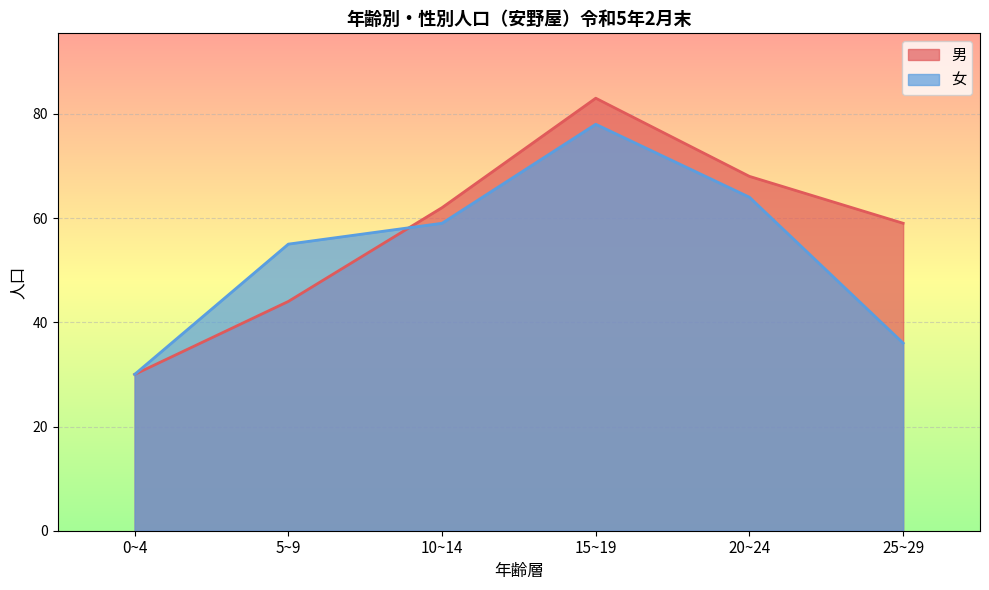

In 女, how many points are higher than both neighbors (excluding endpoints)?

1